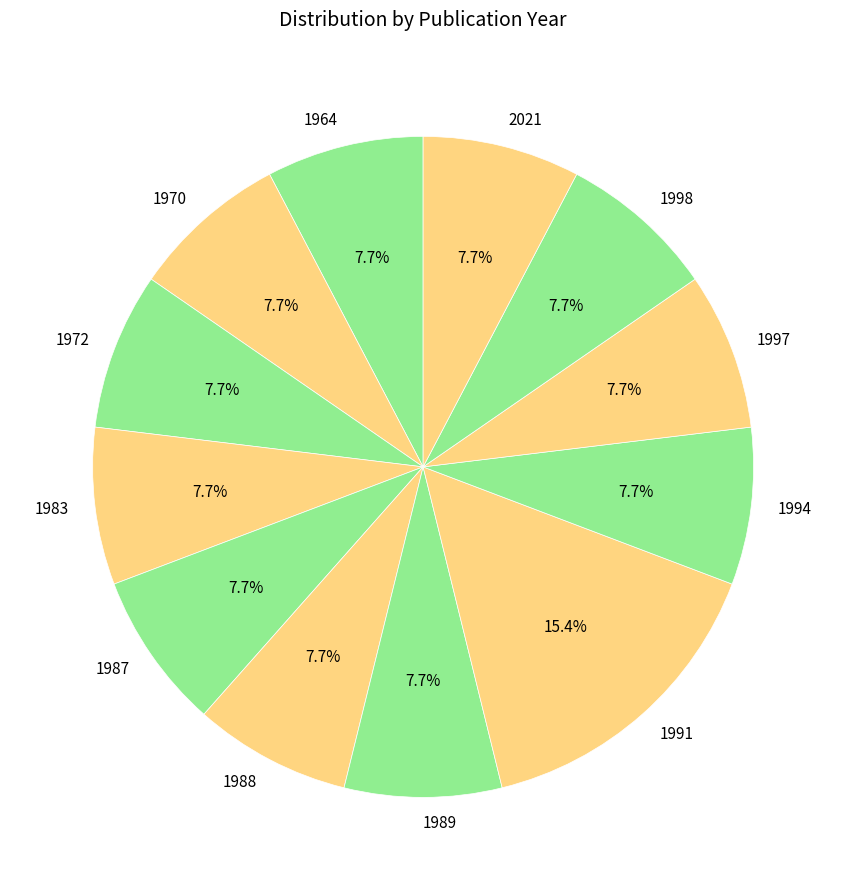

How many slices are in this pie chart?

12